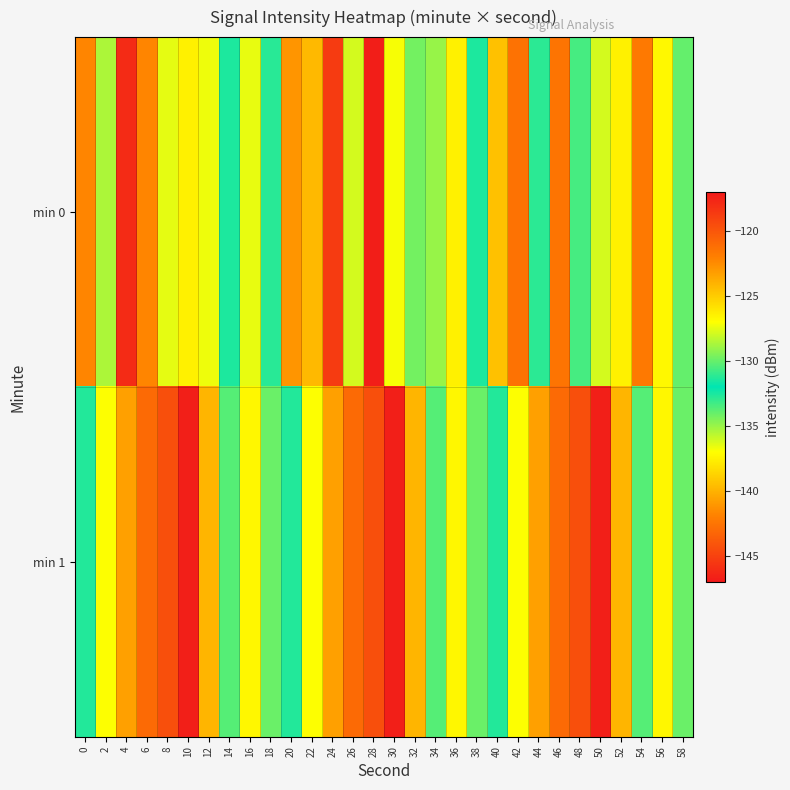

Reading left to right, transcribe all the data shown in this chart.

min 0: 0=-122.3	2=-135.4	4=-117.9	6=-141.7	8=-136.5	10=-137.5	12=-127.3	14=-131.4	16=-127.5	18=-132.8	20=-122.9	22=-124.3	24=-145.3	26=-136.2	28=-146.8	30=-127.2	32=-134.3	34=-135.0	36=-137.6	38=-132.5	40=-124.6	42=-121.4	44=-131.1	46=-121.5	48=-130.6	50=-127.8	52=-126.5	54=-121.7	56=-126.8	58=-134.0
min 1: 0=-131.3	2=-136.9	4=-140.7	6=-121.0	8=-119.7	10=-117.3	12=-124.1	14=-130.4	16=-126.7	18=-134.1	20=-131.3	22=-136.9	24=-140.7	26=-121.0	28=-119.7	30=-117.3	32=-124.1	34=-130.4	36=-126.7	38=-134.1	40=-131.3	42=-136.9	44=-140.7	46=-121.0	48=-119.7	50=-117.3	52=-124.1	54=-130.4	56=-126.7	58=-134.1